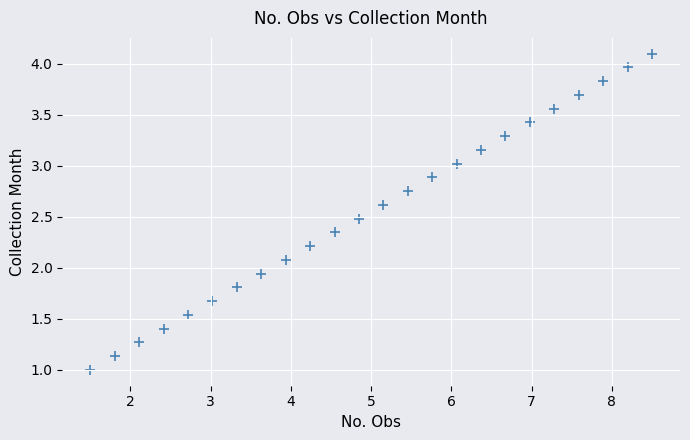

What is the range of Y values (max minus min)?

3.1